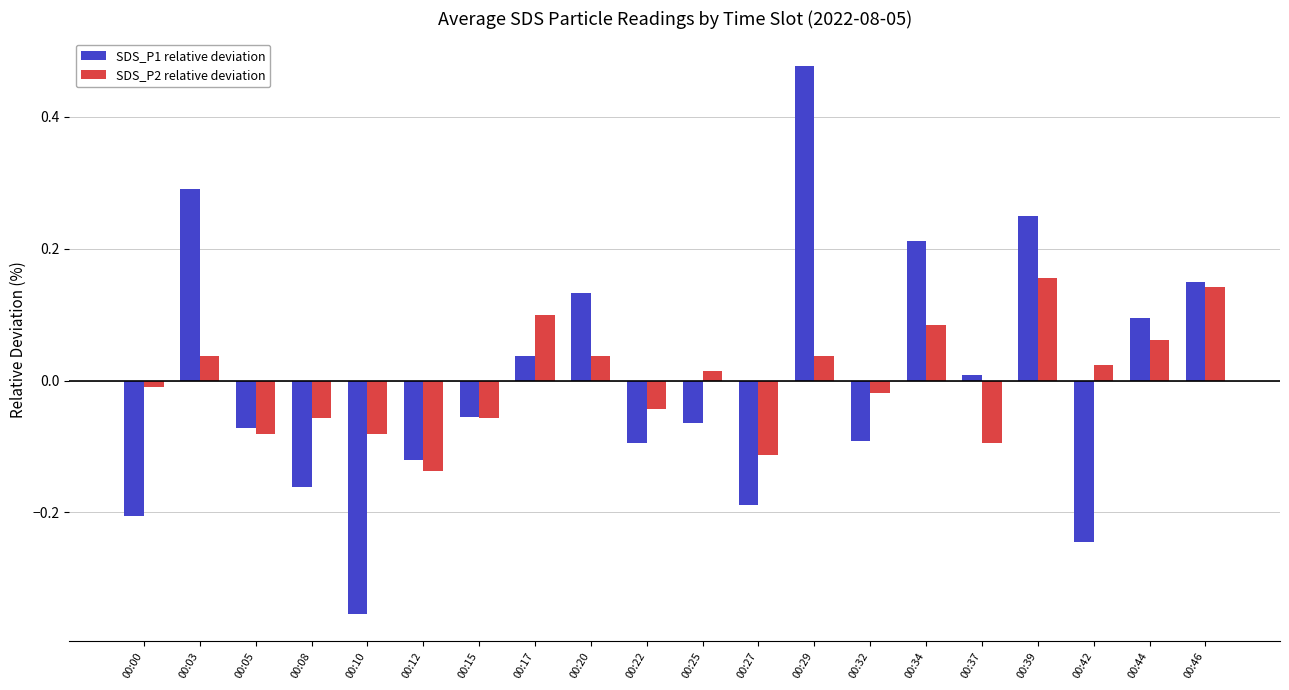

Which series has the largest range (max minus min)?

SDS_P1 relative deviation